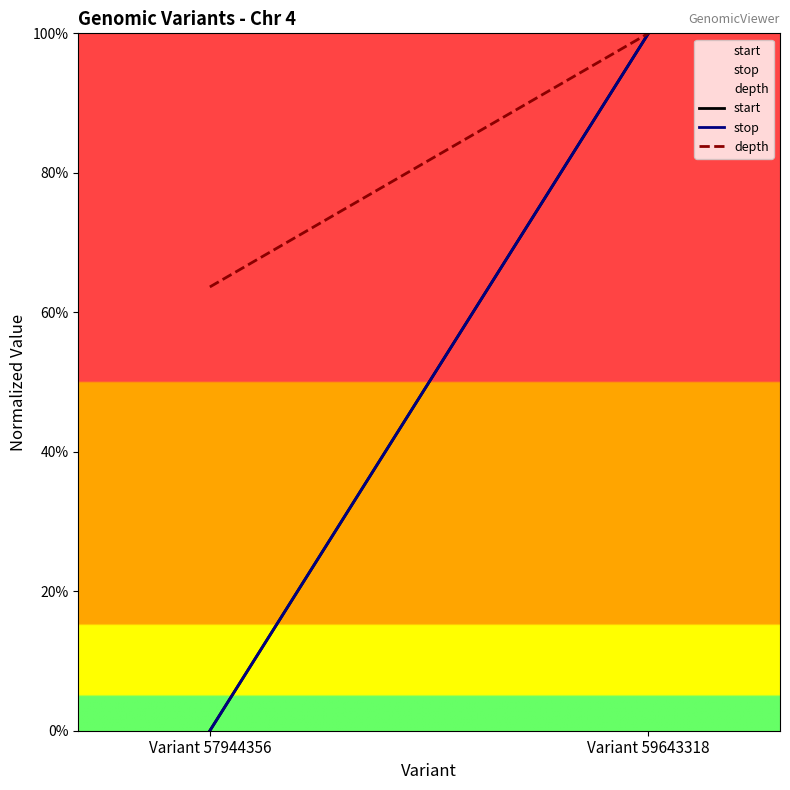

Does the chart have visible grid lines?

No